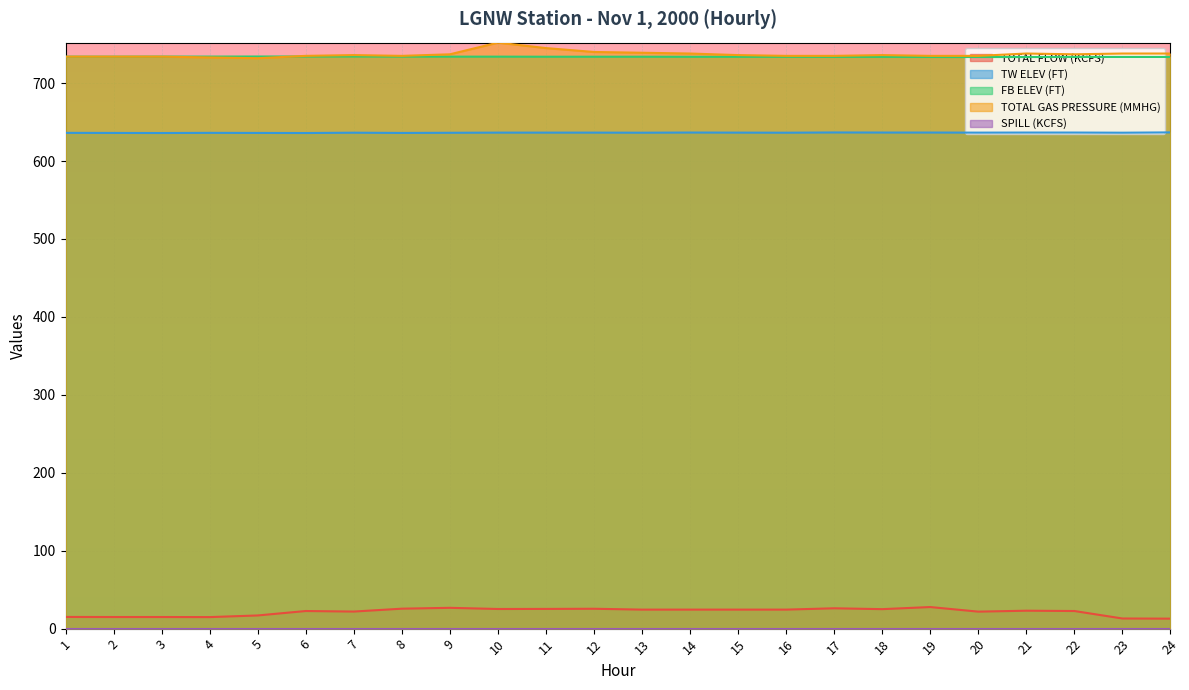

Where do TOTAL GAS PRESSURE (MMHG) and FB ELEV (FT) first cross each other?

5 and 6